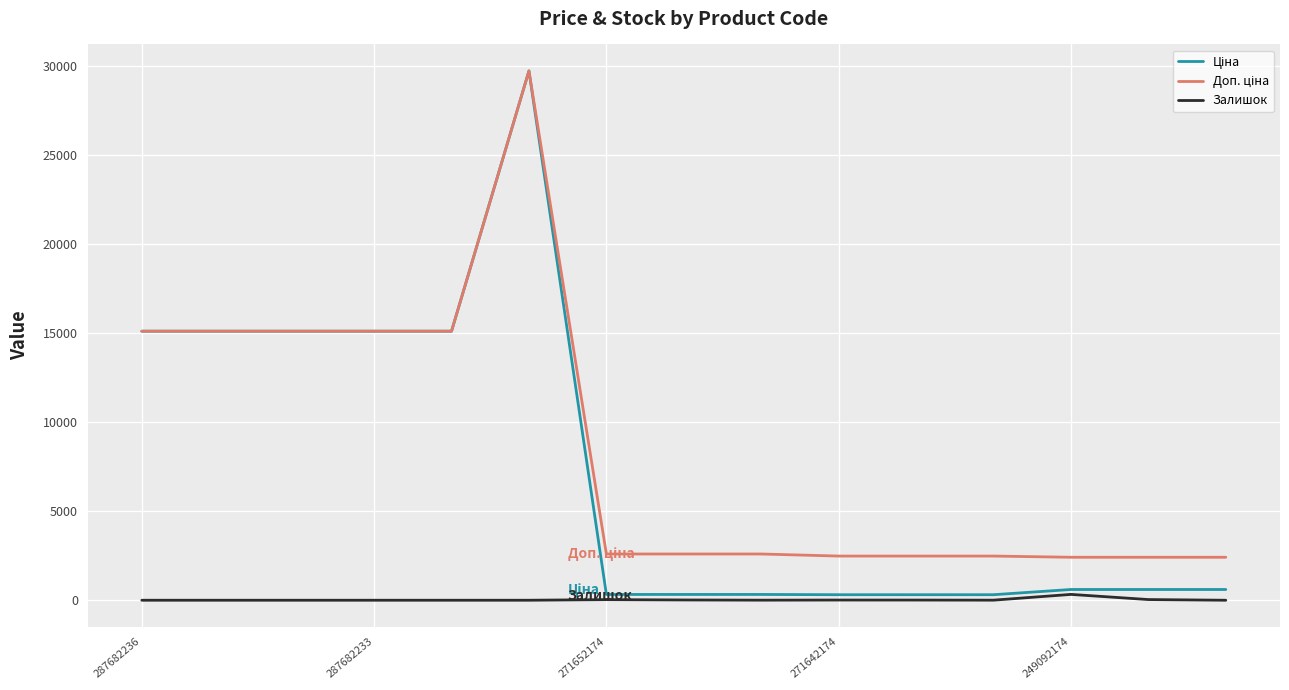

True or false: Залишок has a value of 0.0 at 287682236.

True